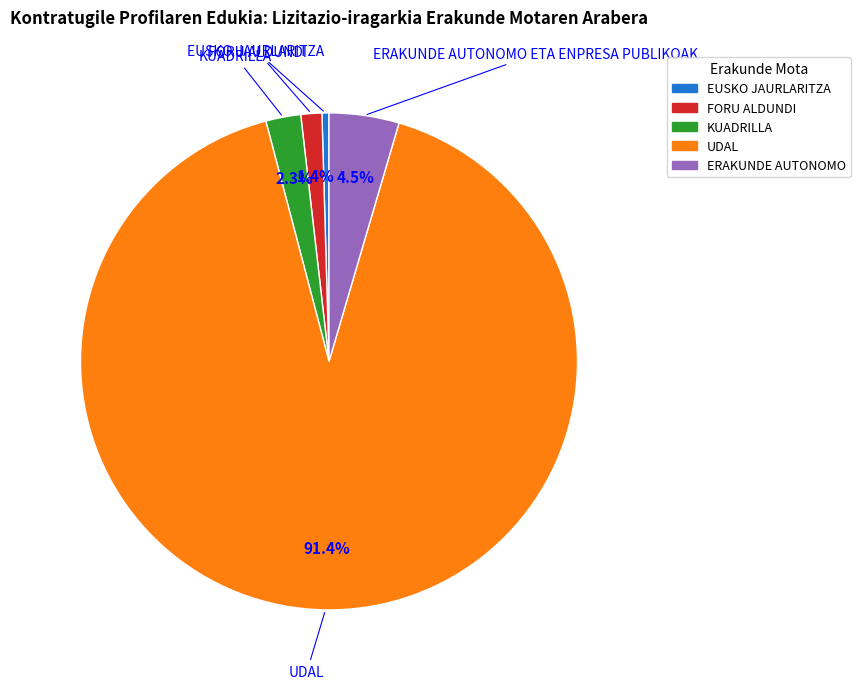

How many slices are in this pie chart?

5